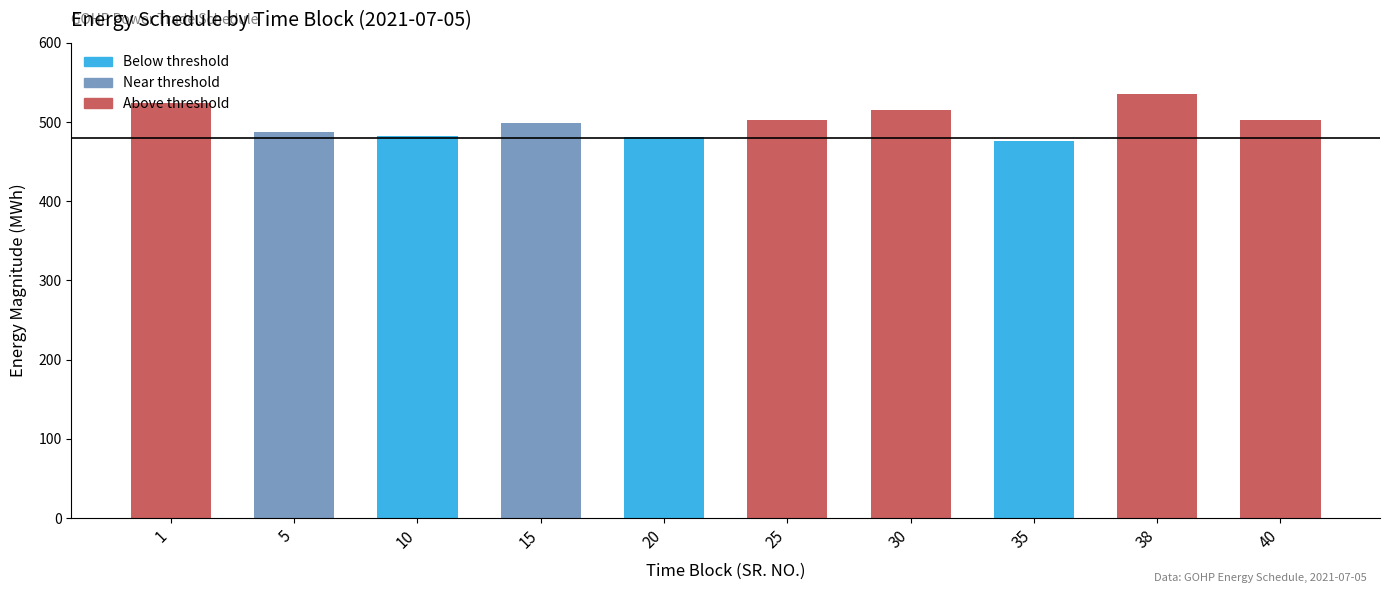

Does the chart contain stacked bars?

No